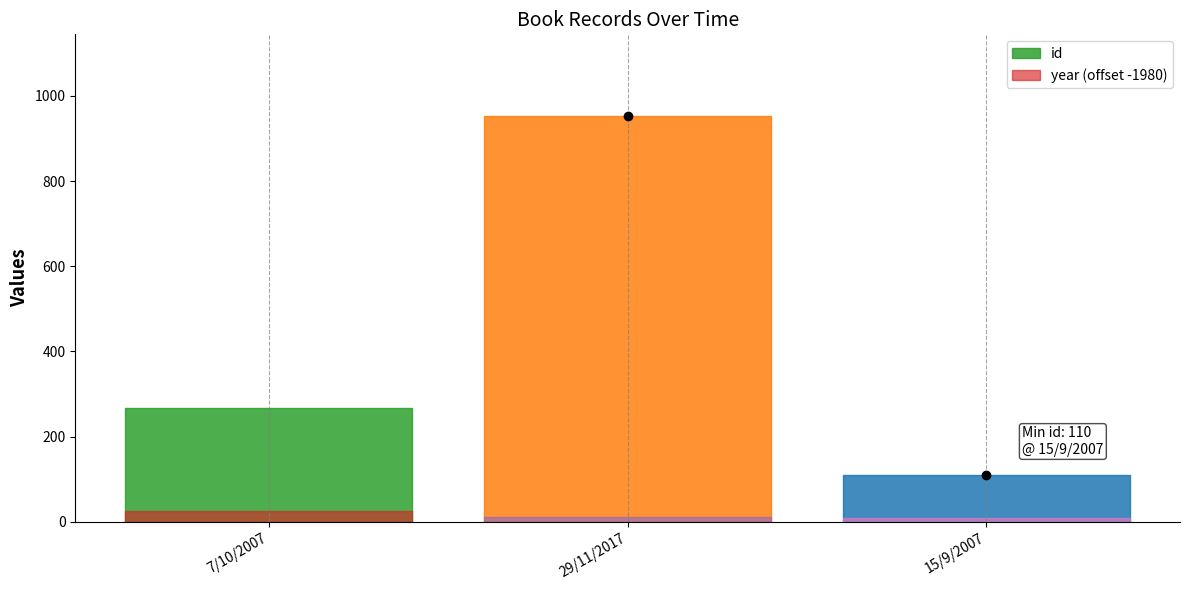

What are all the series names shown in the legend?

id, year